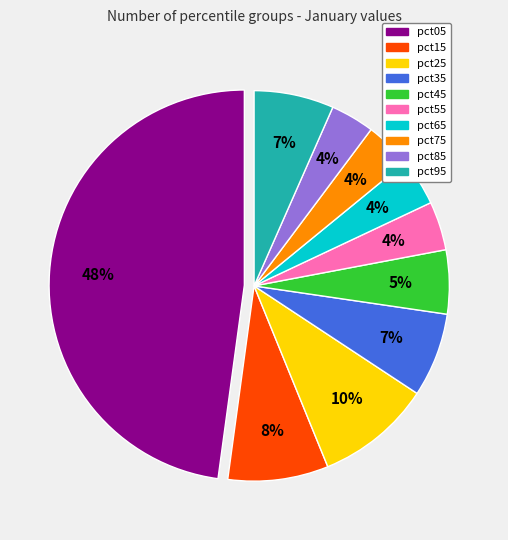

Is the sum of pct25 and pct45 greater than half?

No